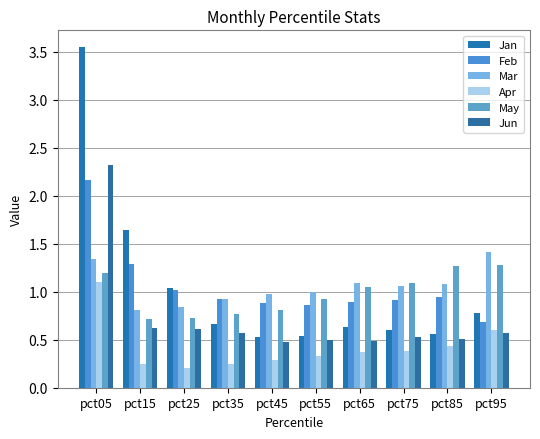

Rank the series by their maximum value, from highest to lowest.

Jan, Jun, Feb, Mar, May, Apr